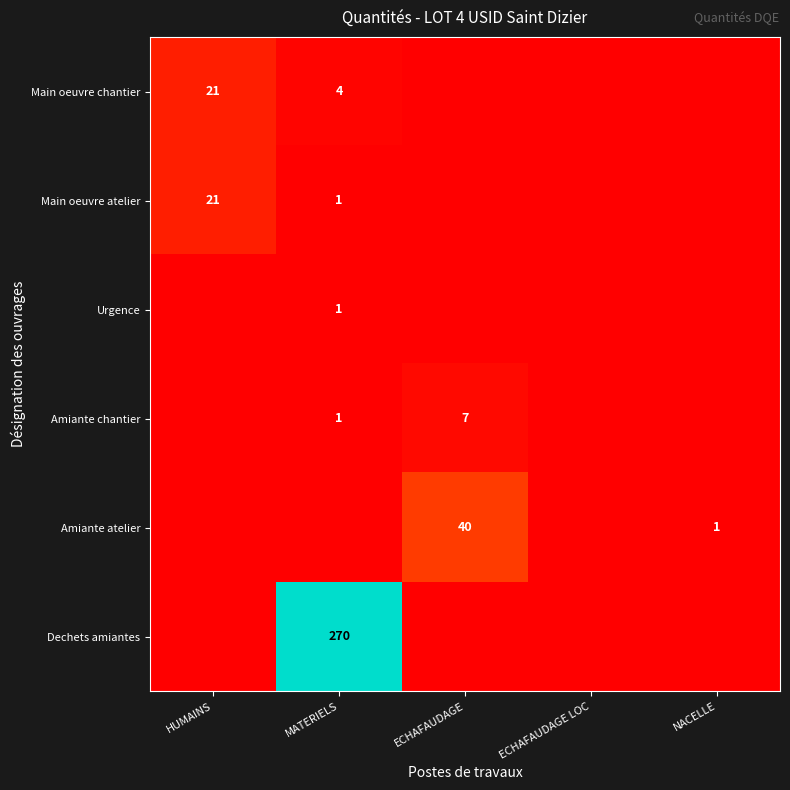

Between HUMAINS and MATERIELS, which is larger?

HUMAINS